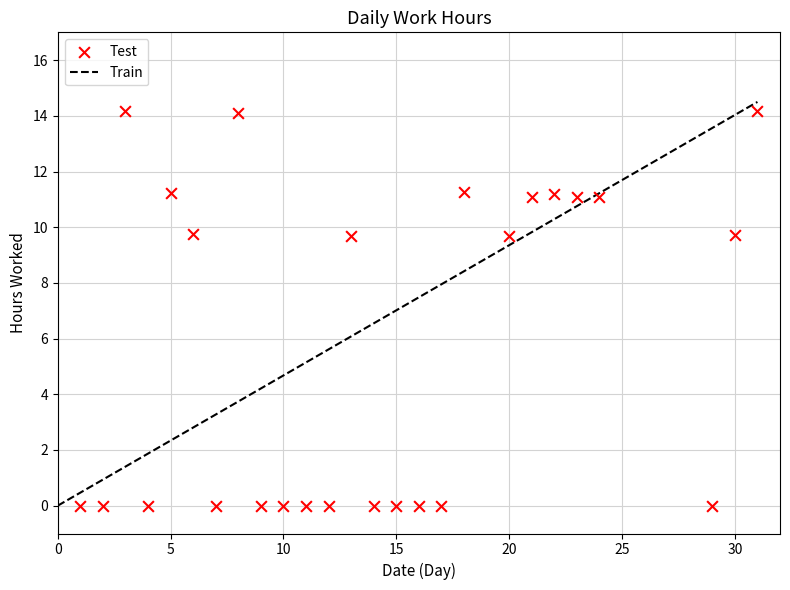

What is the range of X values (max minus min)?

30.0